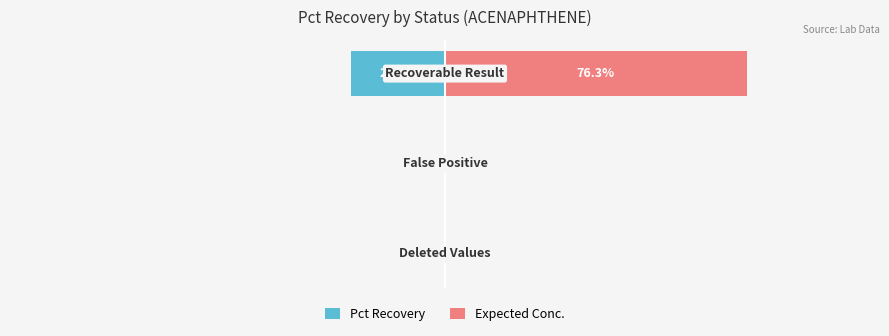

Is it true that Pct Recovery equals -37.5 at −75?

False